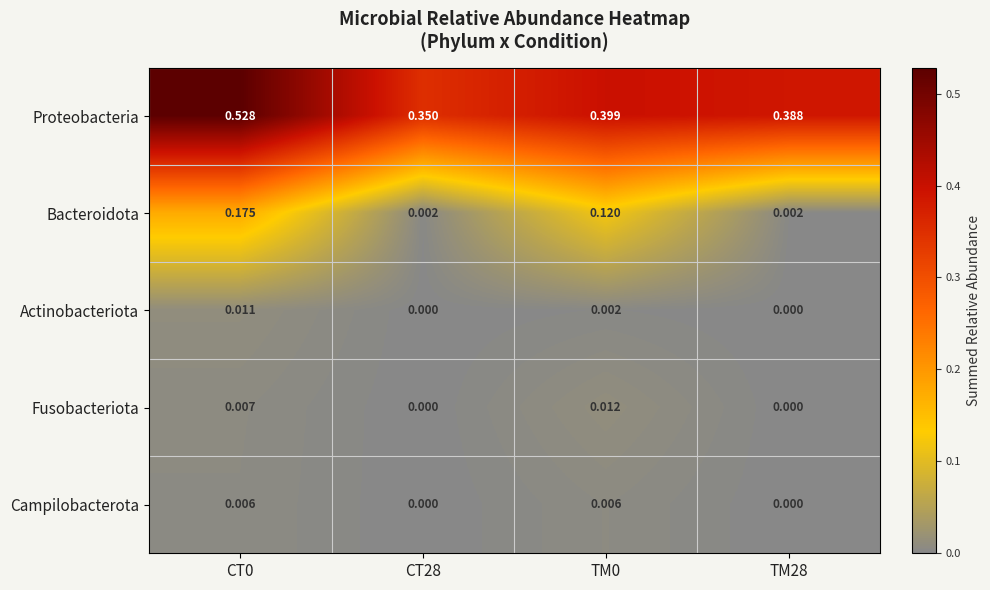

List the series in order of their peak value, lowest first.

Campilobacterota, Actinobacteriota, Fusobacteriota, Bacteroidota, Proteobacteria